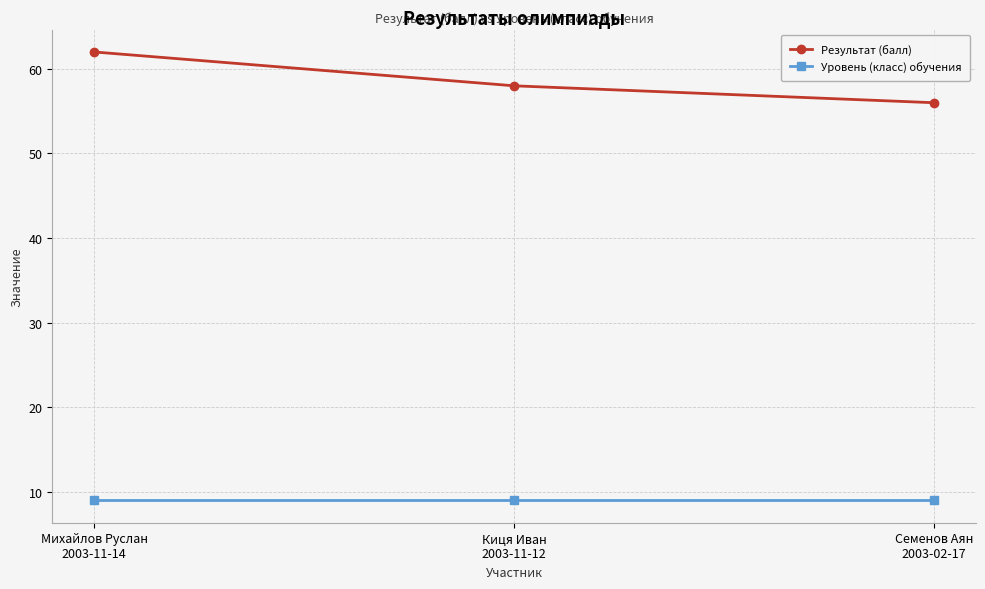

What value does the Уровень (класс) обучения series have at Михайлов Руслан
2003-11-14?

9